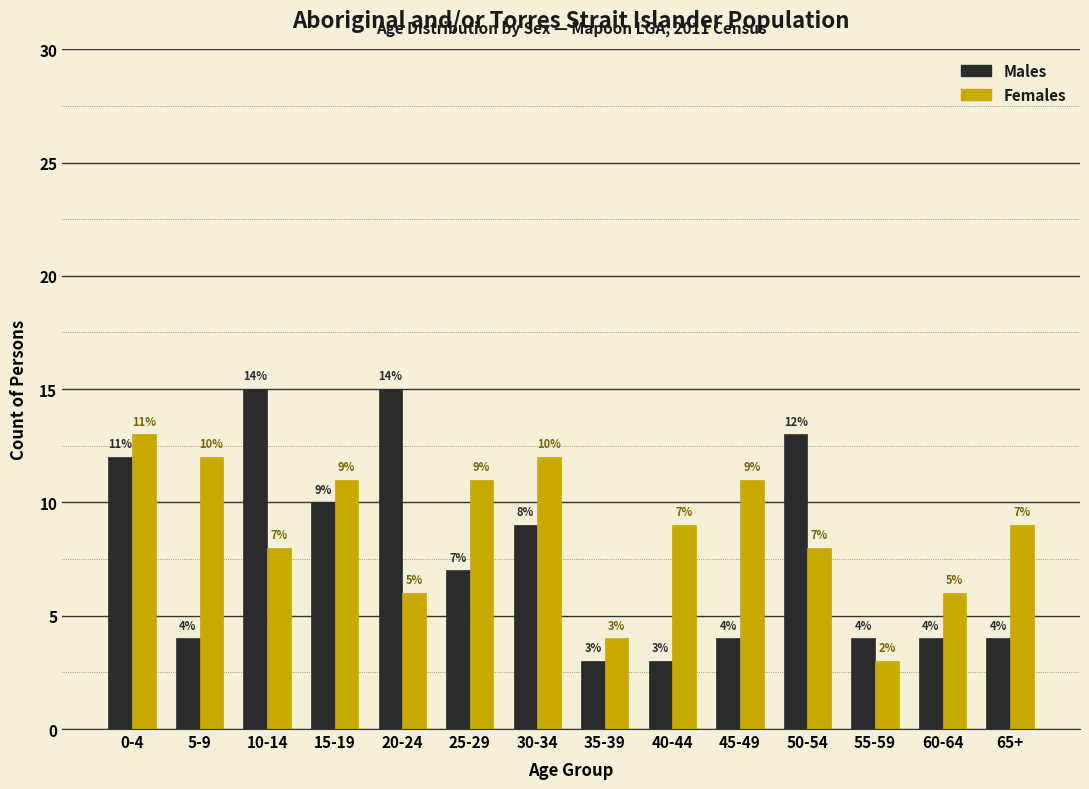

Reading left to right, transcribe all the data shown in this chart.

Males: 0-4=12	5-9=4	10-14=15	15-19=10	20-24=15	25-29=7	30-34=9	35-39=3	40-44=3	45-49=4	50-54=13	55-59=4	60-64=4	65+=4
Females: 0-4=13	5-9=12	10-14=8	15-19=11	20-24=6	25-29=11	30-34=12	35-39=4	40-44=9	45-49=11	50-54=8	55-59=3	60-64=6	65+=9